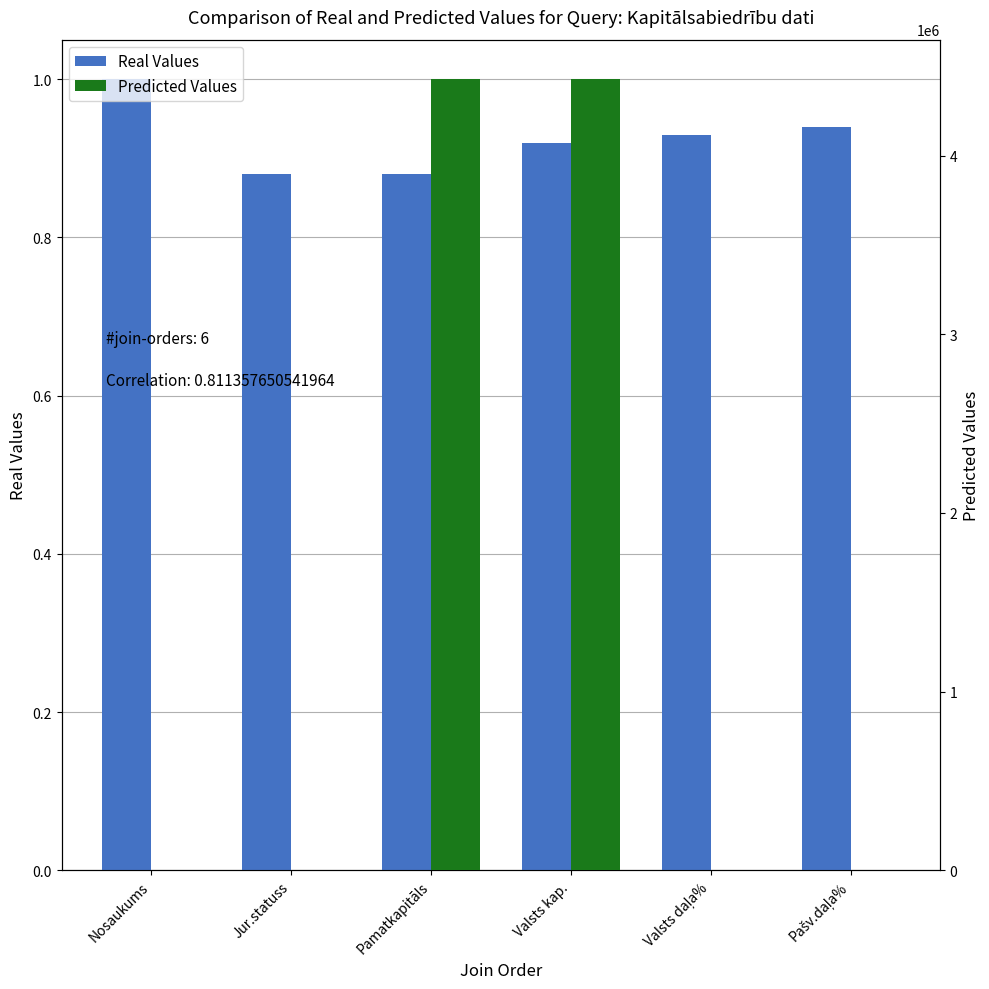

Which category has the highest value in the Predicted Values series?

Pamatkapitāls